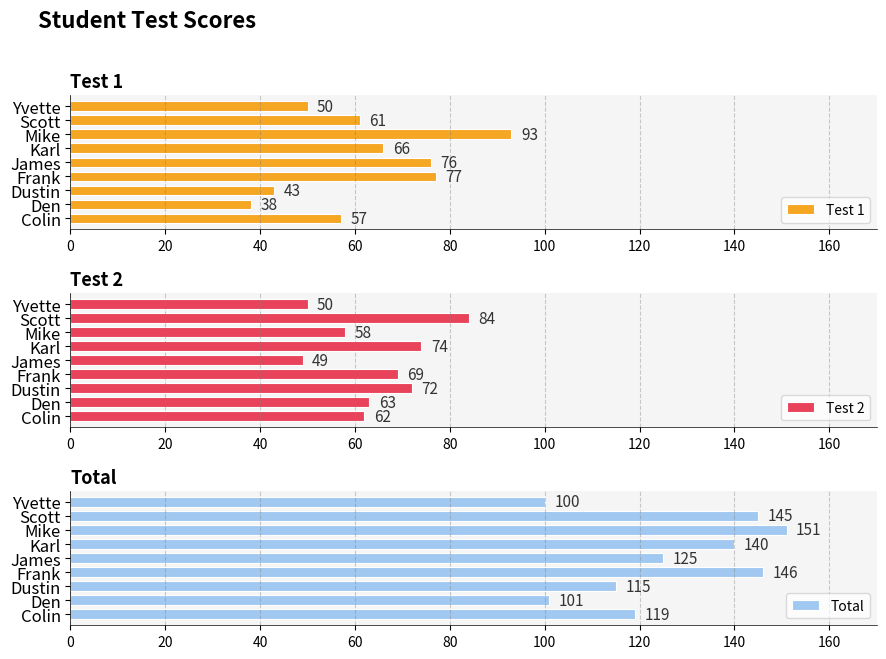

Reading left to right, what are all the values shown in this chart?

Test 1: 57	38	43	77	76	66	93	61	50
Test 2: 62	63	72	69	49	74	58	84	50
Total: 119	101	115	146	125	140	151	145	100